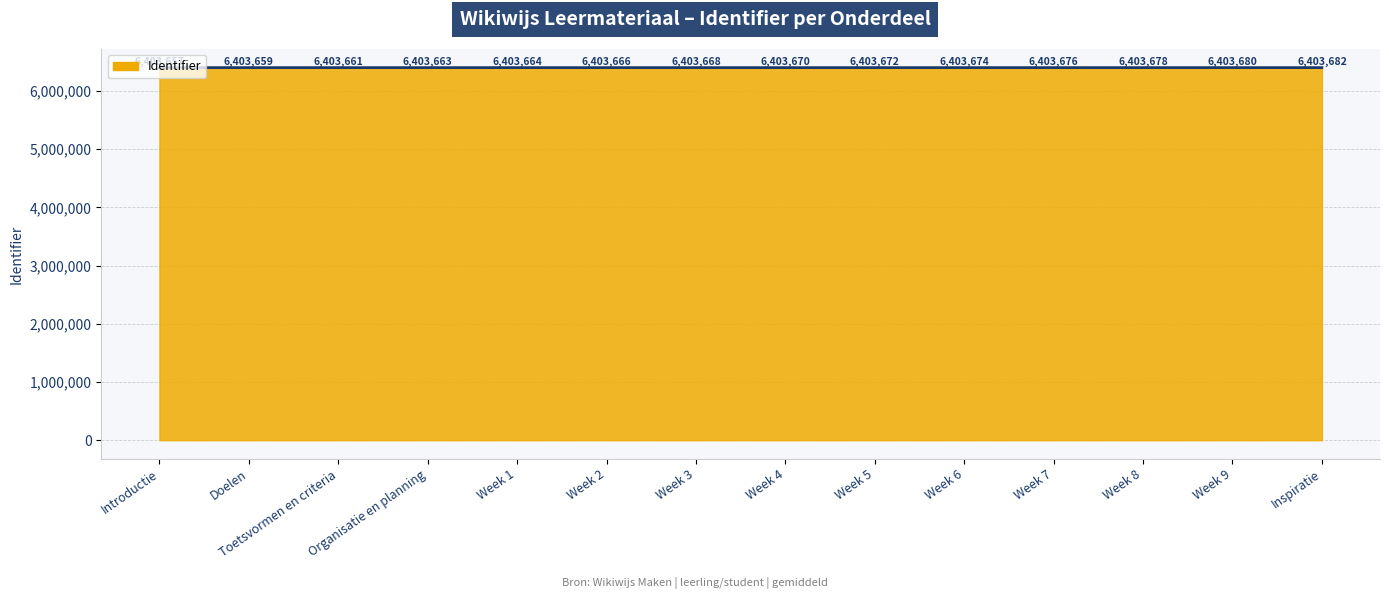

What is the ratio of the value at Organisatie en planning to the value at Week 9?

1.0